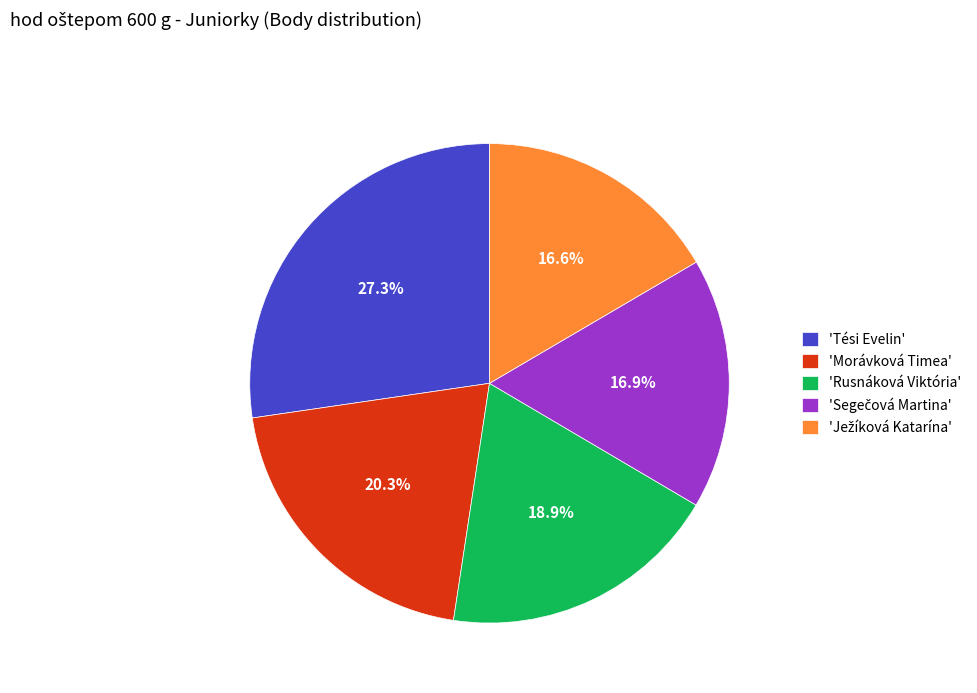

Is there any slice that represents more than half of the pie?

No